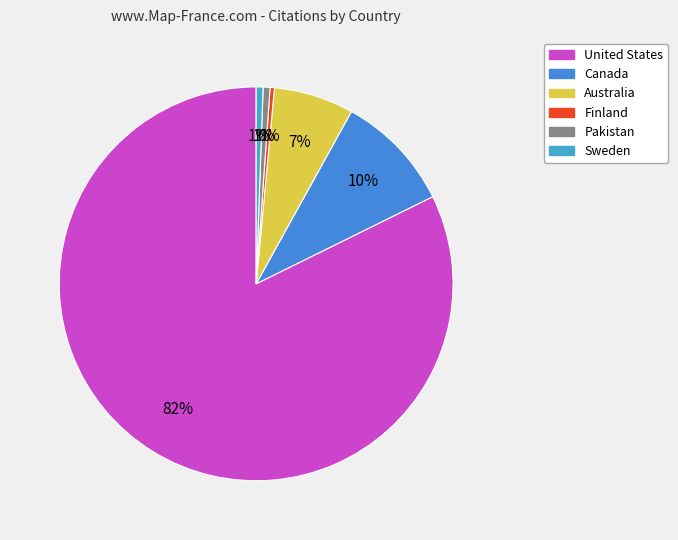

Is the sum of Finland and United States greater than half?

Yes